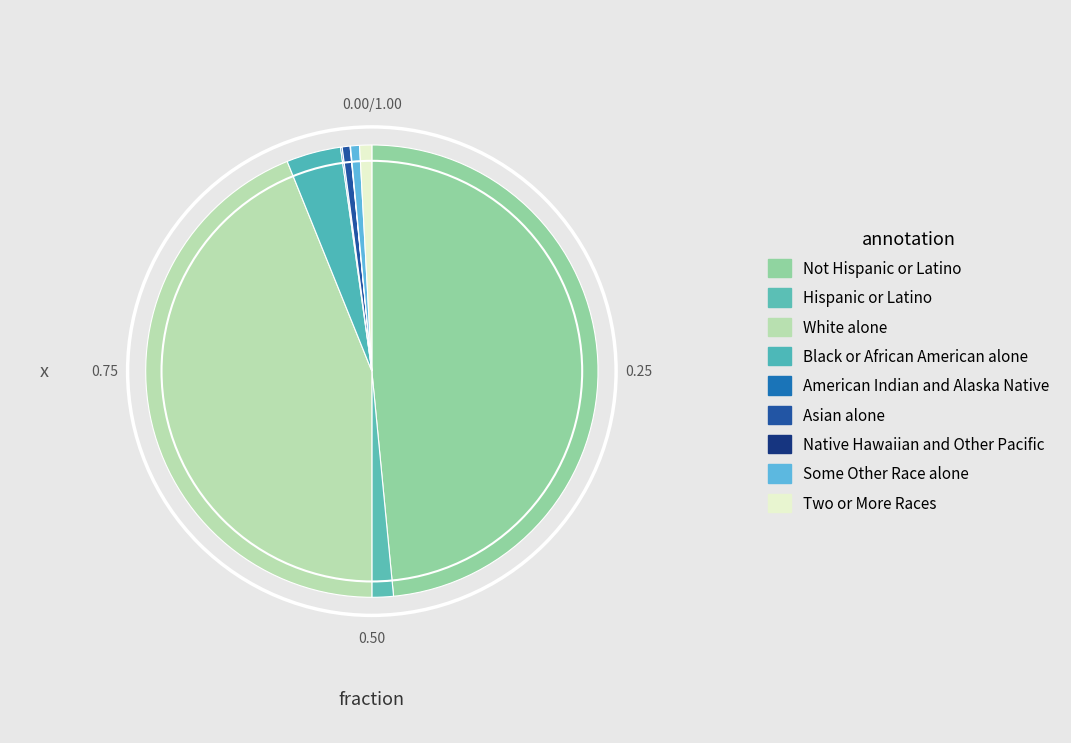

Which has a higher value, Native Hawaiian and Other Pacific or Hispanic or Latino?

Hispanic or Latino